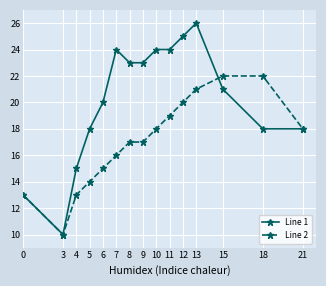

Which series has the widest spread of values?

Line 1